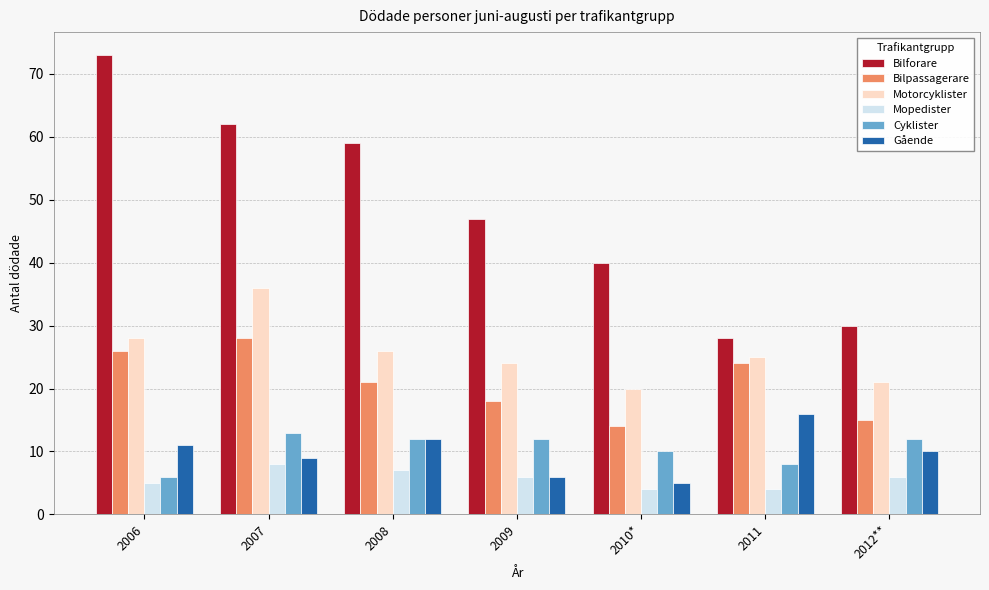

What is the approximate value of Mopedister at 2006?

5